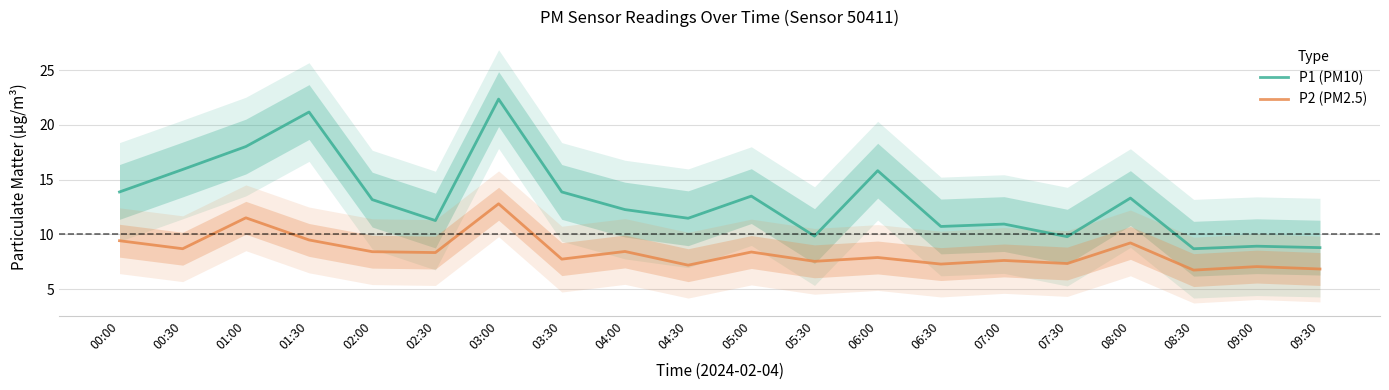

Reading left to right, list all the values displayed in this chart.

P1 (PM10): 13.9	15.9	18.0	21.2	13.2	11.3	22.4	13.9	12.3	11.5	13.5	9.8	15.8	10.7	10.9	9.8	13.3	8.7	8.9	8.8
P2 (PM2.5): 9.4	8.7	11.5	9.5	8.4	8.3	12.8	7.8	8.4	7.2	8.4	7.5	7.9	7.3	7.6	7.3	9.2	6.8	7.1	6.8